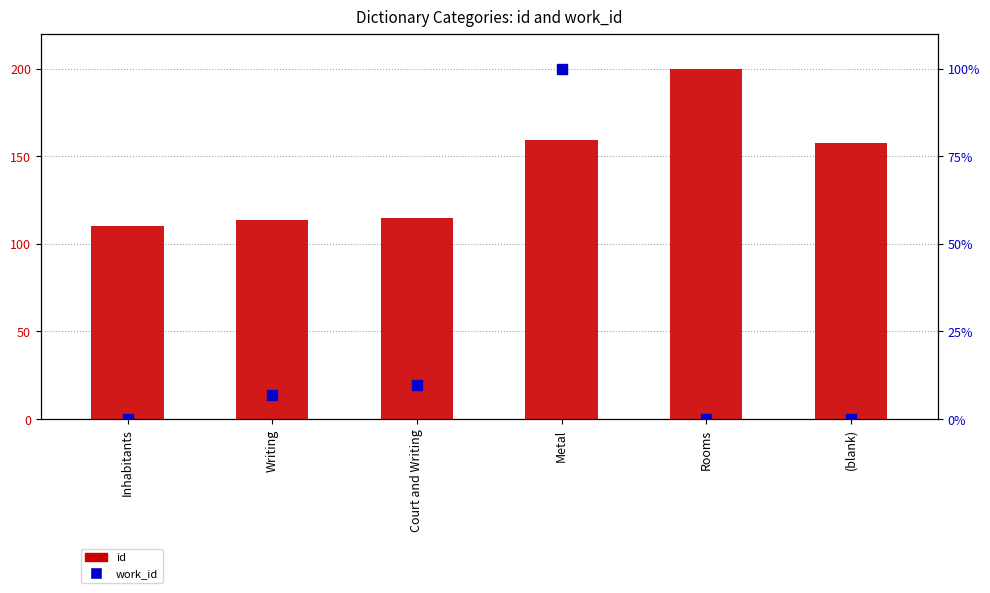

What are all the series names shown in the legend?

id, work_id